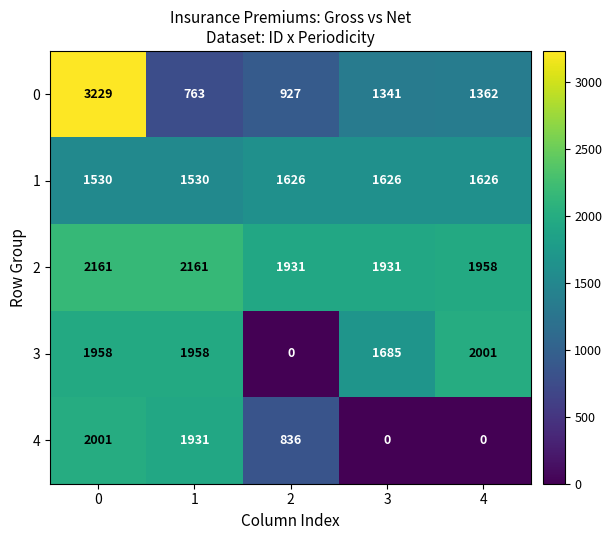

True or false: 1 has a value of 1530 at 1.

True